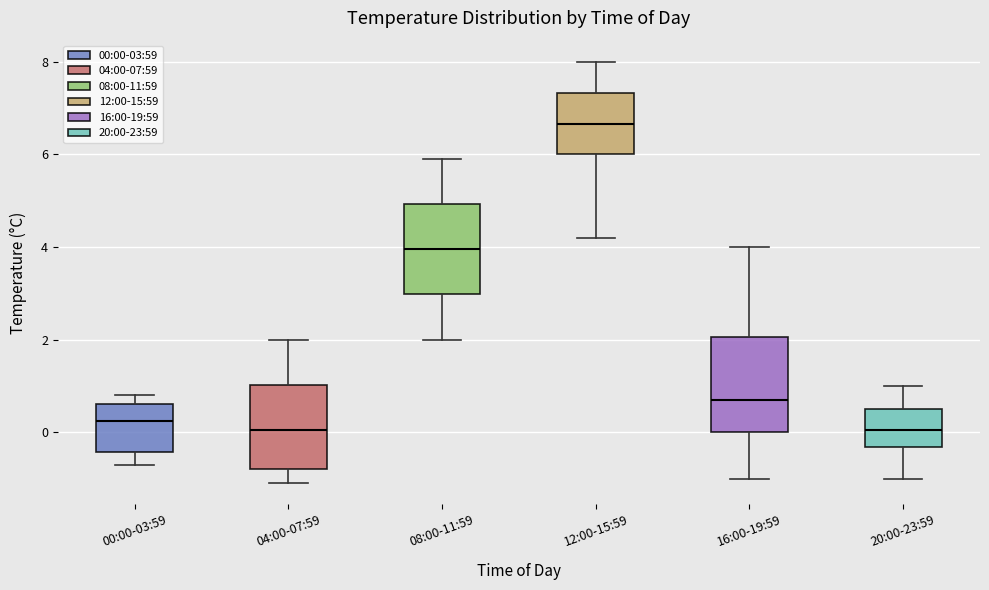

Where is the lower edge of the box for 04:00-07:59 on the y-axis? The values are not printed on the chart, so give them approximately, as read against the axis.

-0.8